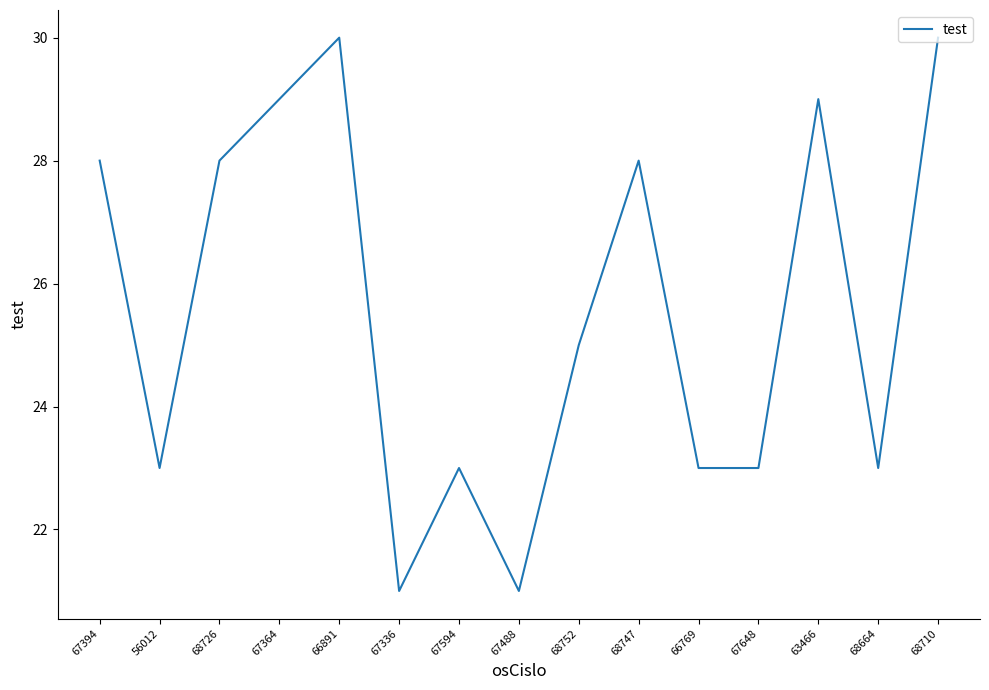

Does the chart have visible grid lines?

No